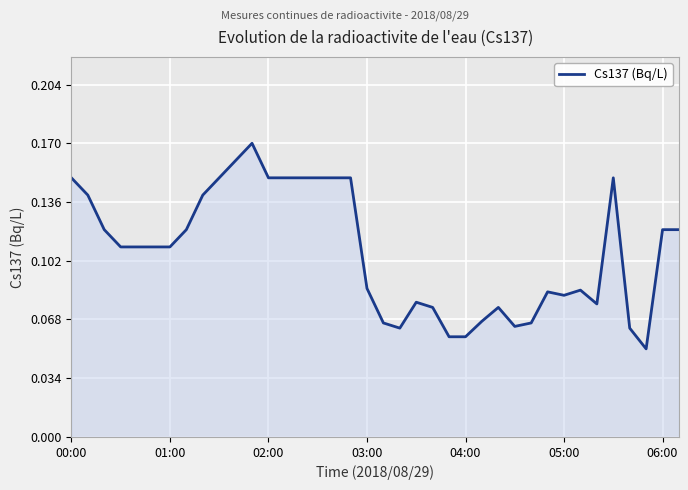

Reading right to left, list all the values displayed in this chart.

0.1	0.1	0.1	0.1	0.1	0.1	0.1	0.1	0.1	0.1	0.1	0.1	0.1	0.1	0.1	0.1	0.1	0.1	0.1	0.1	0.1	0.1	0.1	0.1	0.1	0.1	0.2	0.2	0.1	0.1	0.1	0.1	0.1	0.1	0.1	0.1	0.1	0.1